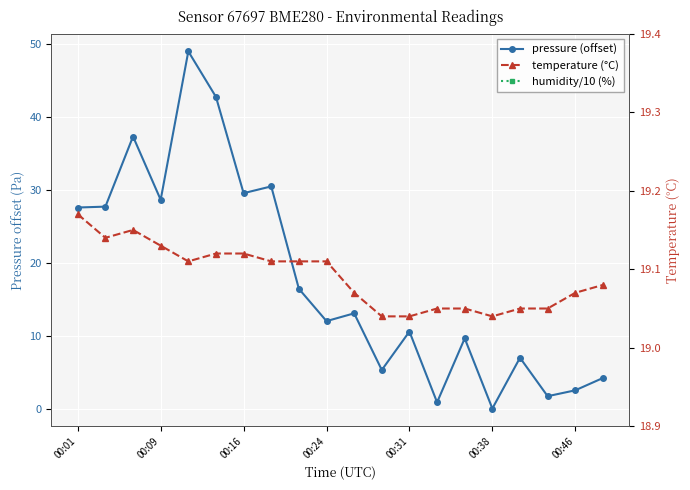

True or false: pressure (offset) and temperature (°C) intersect in this chart.

True